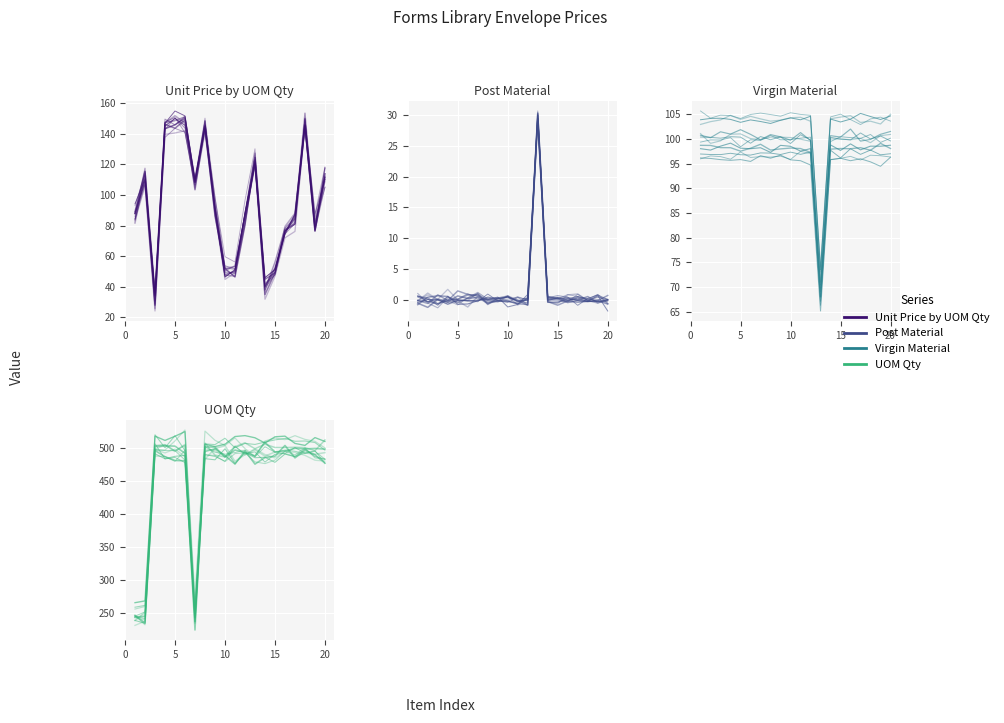

Reading left to right, list all the values displayed in this chart.

Unit Price by UOM Qty: 87.7	117.6	25.6	149.6	145.9	151.4	110.2	143.9	98.6	53.7	51.9	87.7	121.4	44.7	49.3	76.2	82.5	149.6	80.5	112.5
Post Material: -0.2	0.8	0.0	1.7	-0.1	-0.2	1.1	-0.0	-0.2	0.6	-0.1	-0.2	30.0	0.0	0.4	-0.0	0.0	-0.2	0.5	0.1
Virgin Material: 100.4	100.3	100.1	100.4	100.4	99.1	100.5	99.8	100.4	99.1	100.8	99.8	70.4	100.3	100.0	99.8	101.2	100.0	100.6	99.6
UOM Qty: 246.0	231.8	487.9	486.9	479.7	496.4	233.6	489.7	488.6	479.2	491.5	492.6	478.9	476.3	481.6	495.4	489.5	500.2	485.0	482.6